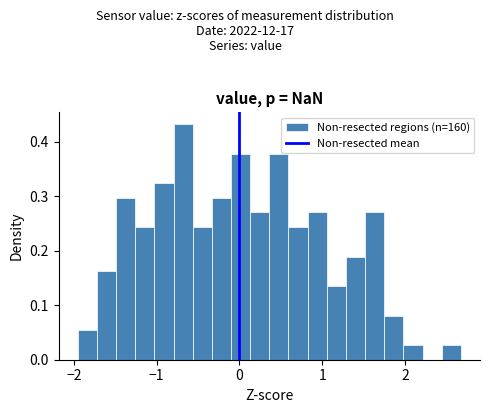

Around what value on the x-axis is the tallest bar? Give the approximate position of its centre, as read against the axis.

-0.7